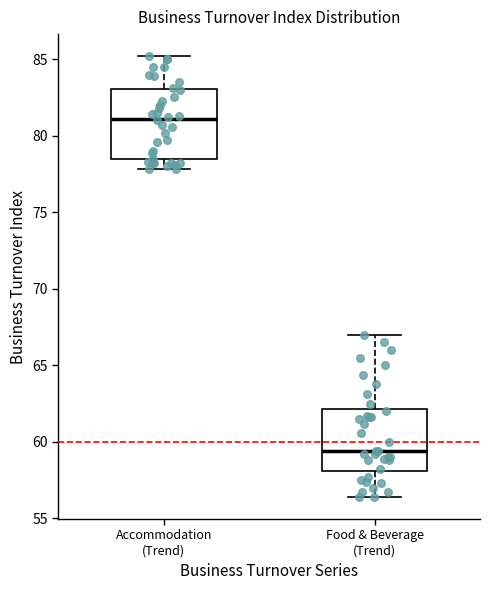

Where is the lower edge of the box for Accommodation (Trend) on the y-axis? The values are not printed on the chart, so give them approximately, as read against the axis.

78.5